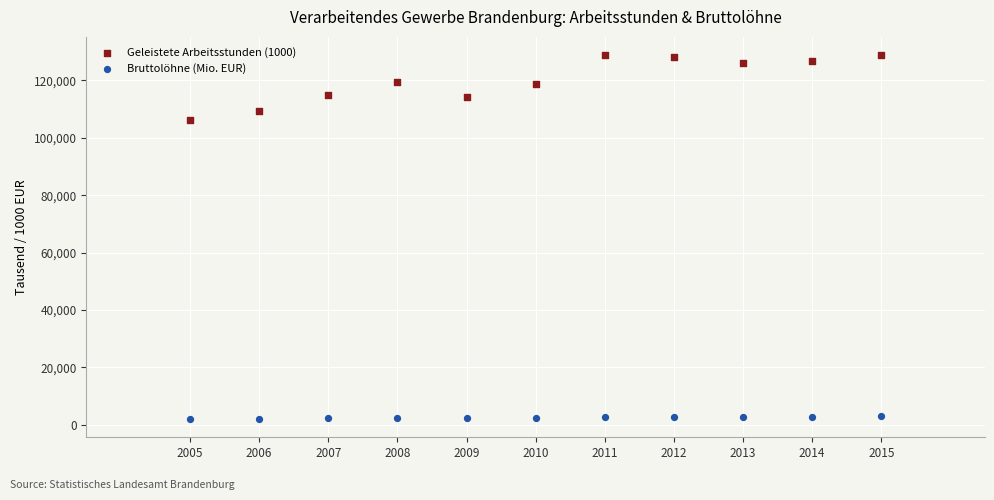

Across all data points, what is the range of X values (max minus min)?

10.0